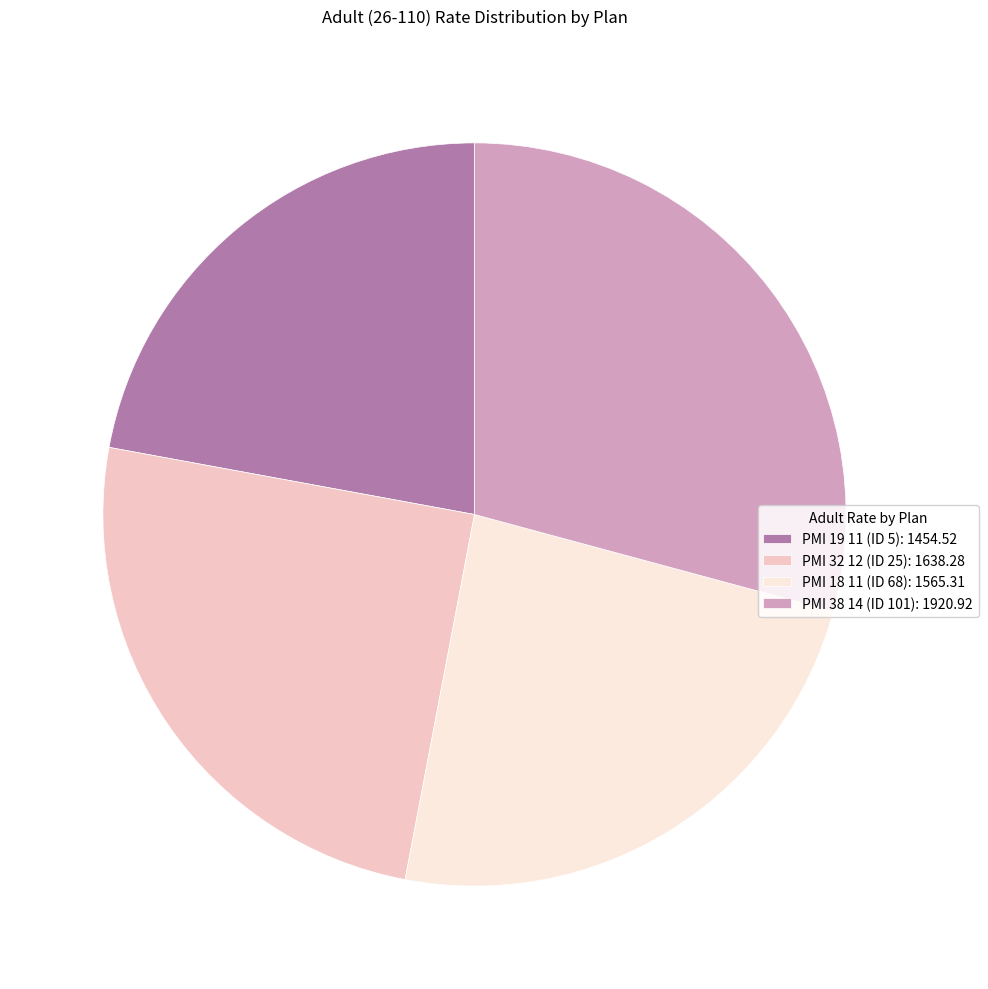

What is the smallest slice in the pie chart?

PMI 19 11 (ID 5)